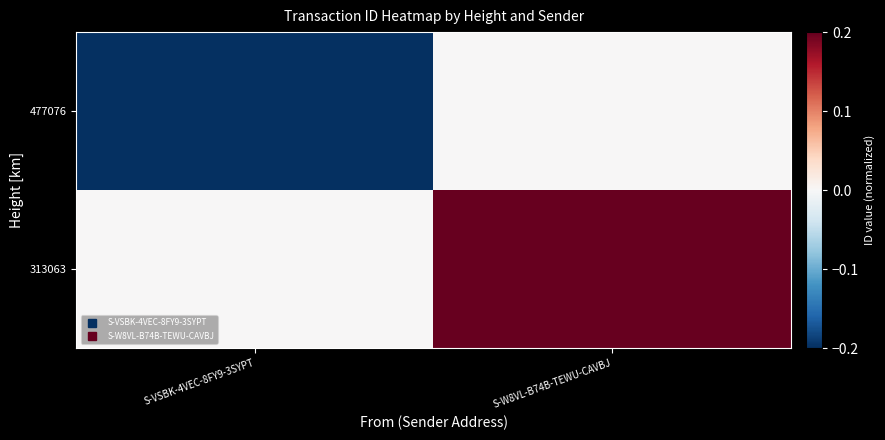

Reading left to right, list all the values displayed in this chart.

477076: S-VSBK-4VEC-8FY9-3SYPT=-0.2	S-W8VL-B74B-TEWU-CAVBJ=0.0
313063: S-VSBK-4VEC-8FY9-3SYPT=0.0	S-W8VL-B74B-TEWU-CAVBJ=0.2